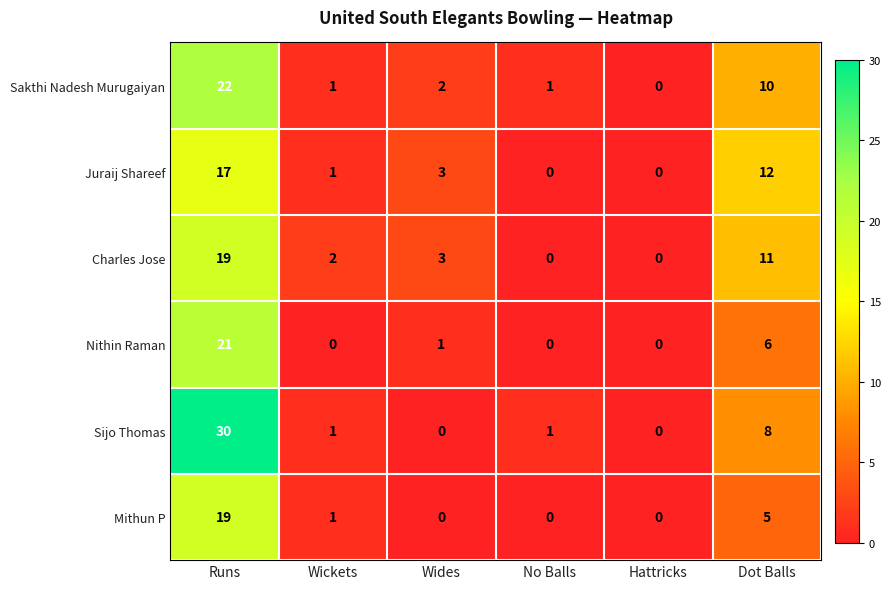

Which series changed the most between Runs and Wickets?

Sijo Thomas